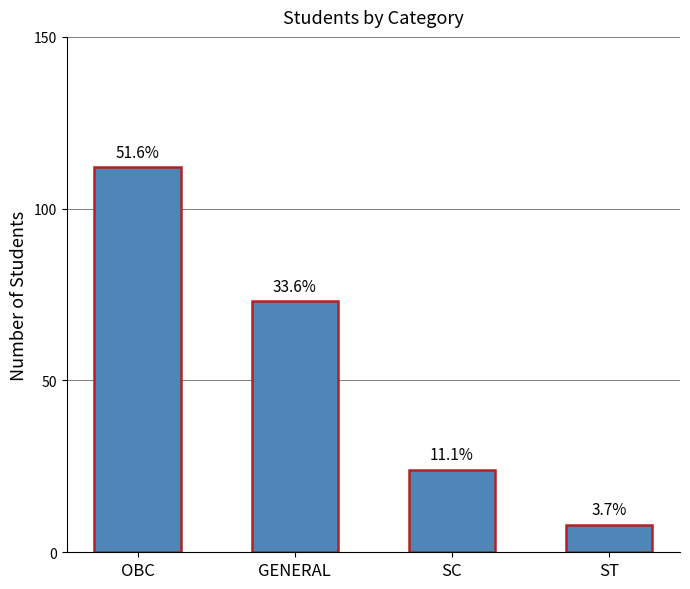

Are the bars horizontal?

No